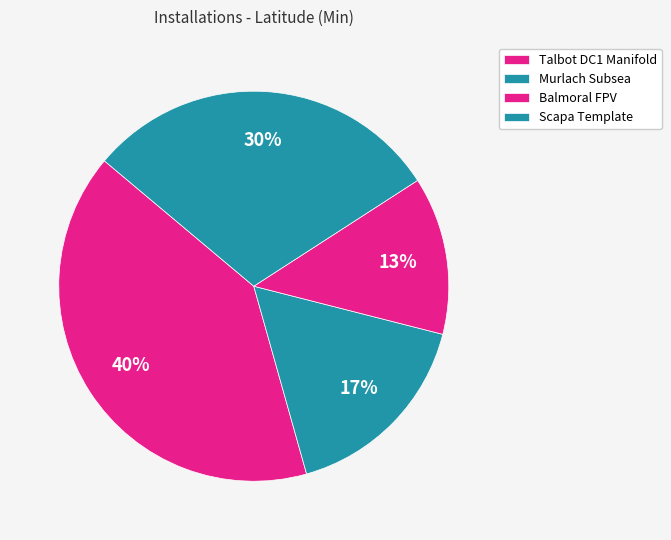

What percentage is the Balmoral FPV slice, to the nearest percent?

13%